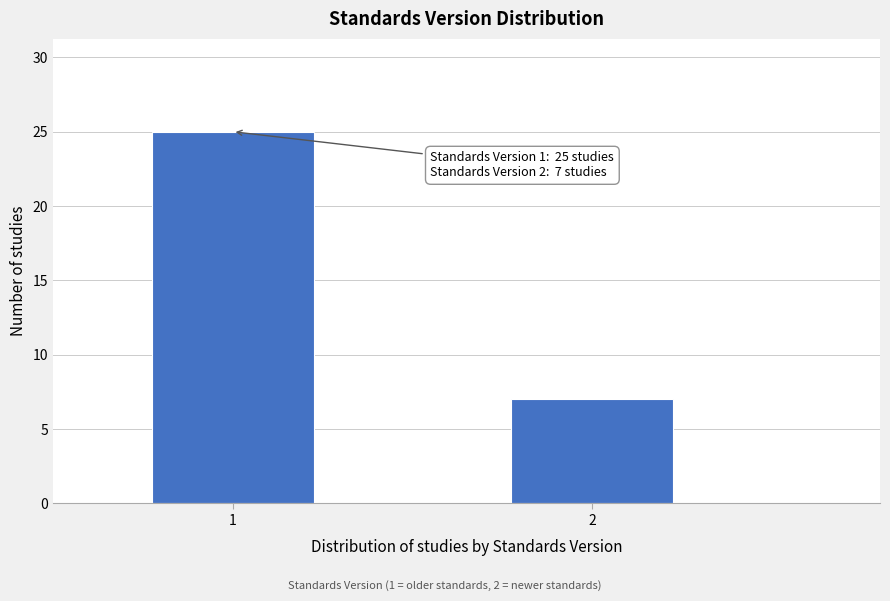

Reading right to left, what are all the values shown in this chart?

2=7	1=25